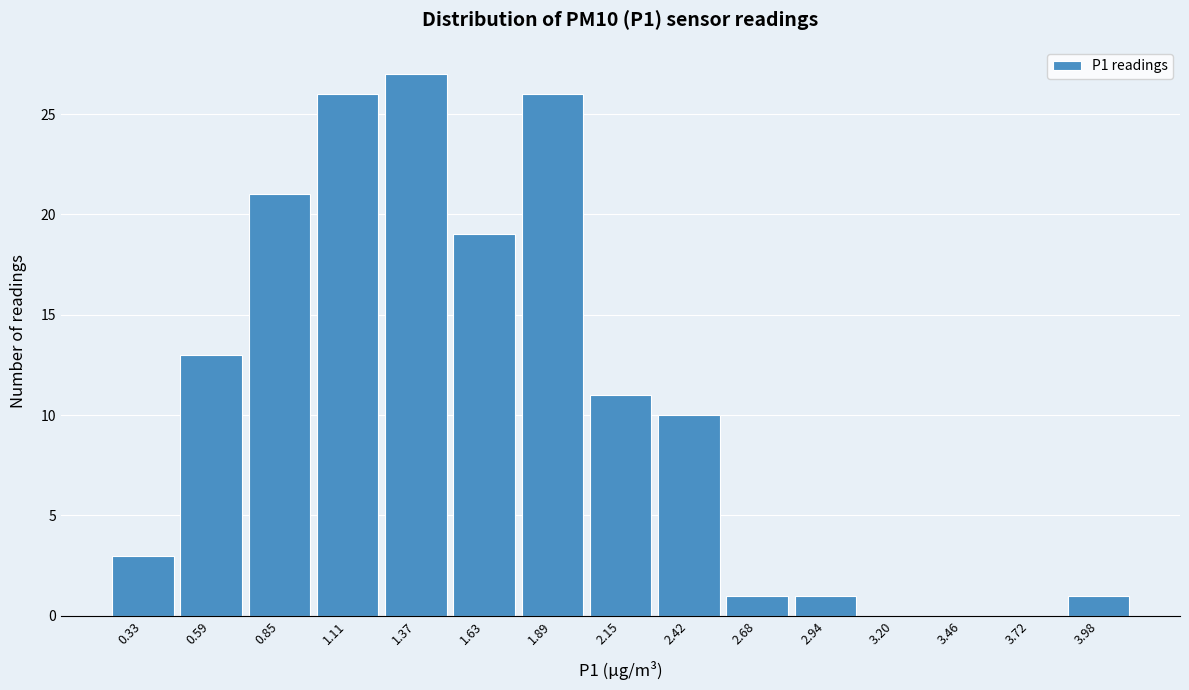

How tall is the bar that spans 0.70 to 1.00 on the x-axis? Neither the bar edges nor the heights are printed on the chart, so give them approximately, as read against the axes.

21